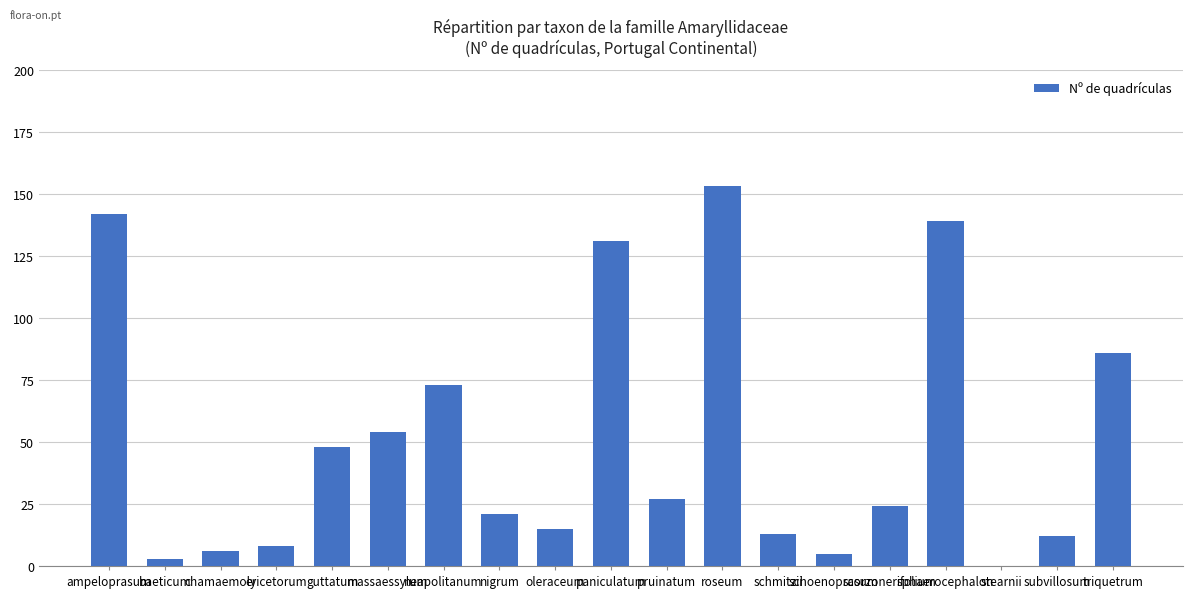

What is the maximum value shown in the chart?

153